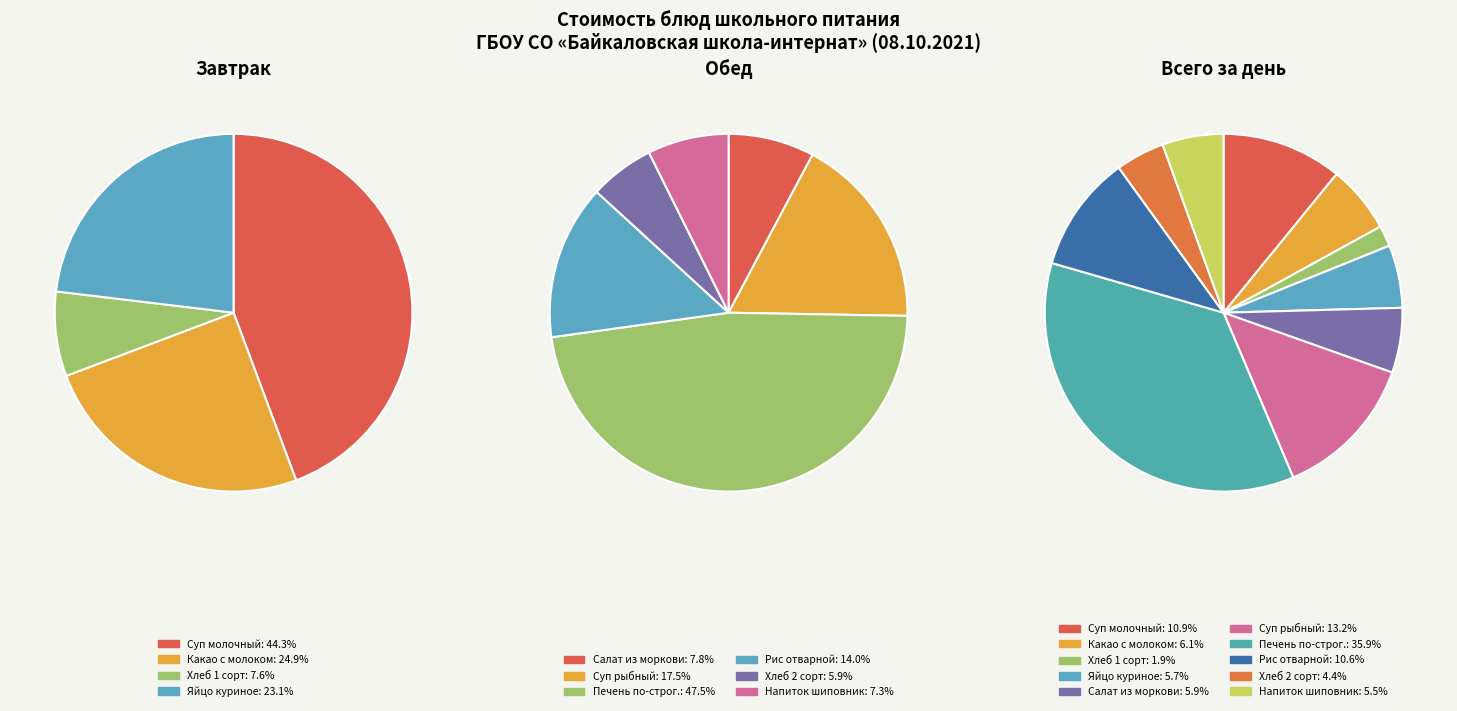

To the nearest percent, what is the difference between the largest and smallest slice percentages?

34%